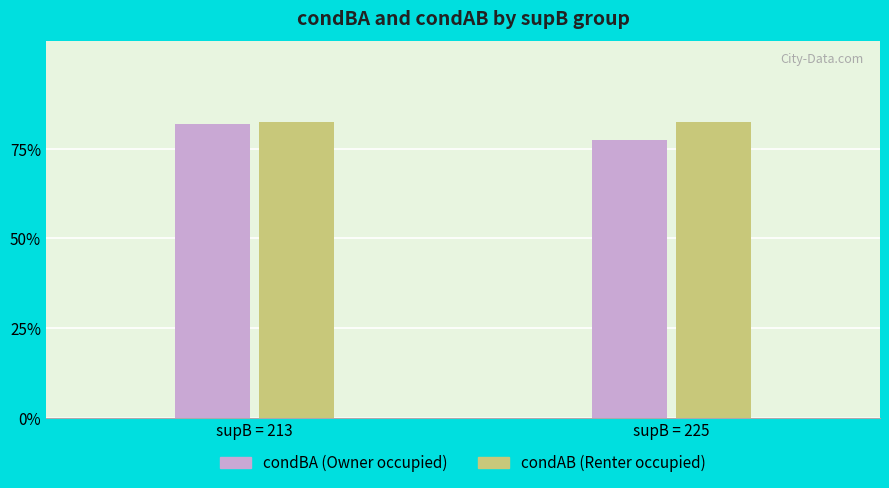

Reading left to right, list all the values displayed in this chart.

condBA (Owner): supB = 213=0.8	supB = 225=0.8
condAB (Renter): supB = 213=0.8	supB = 225=0.8